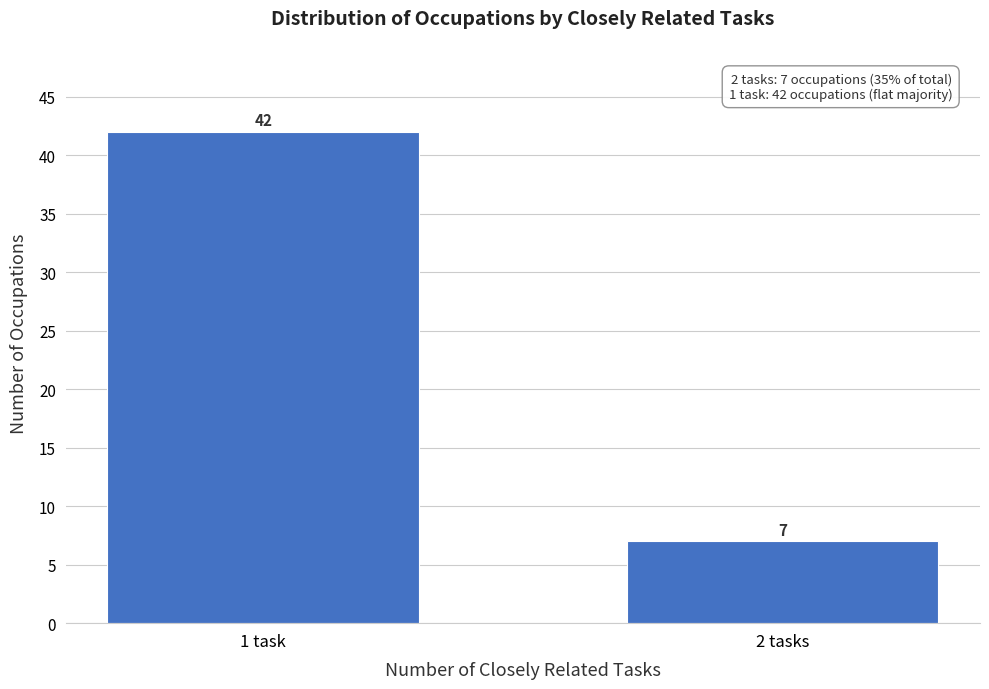

Reading left to right, extract all data points from this chart.

42	7